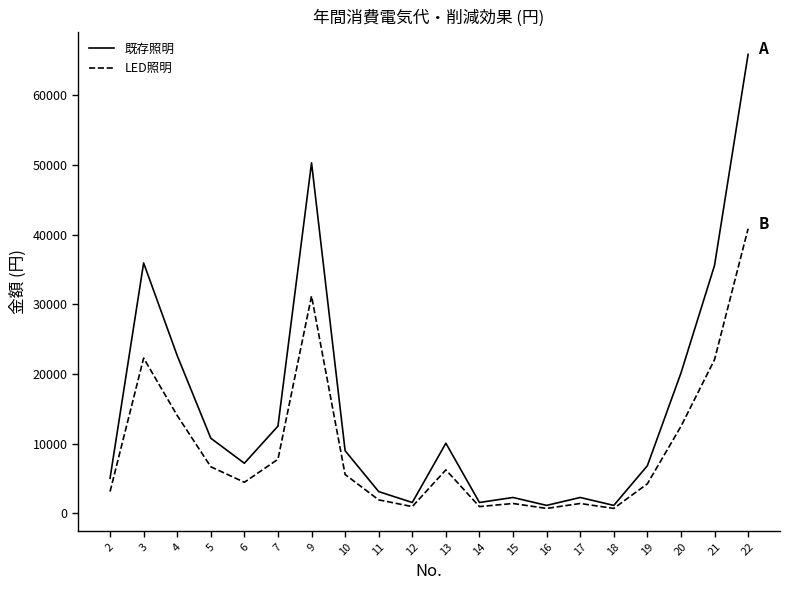

How many lines are shown in the chart?

2